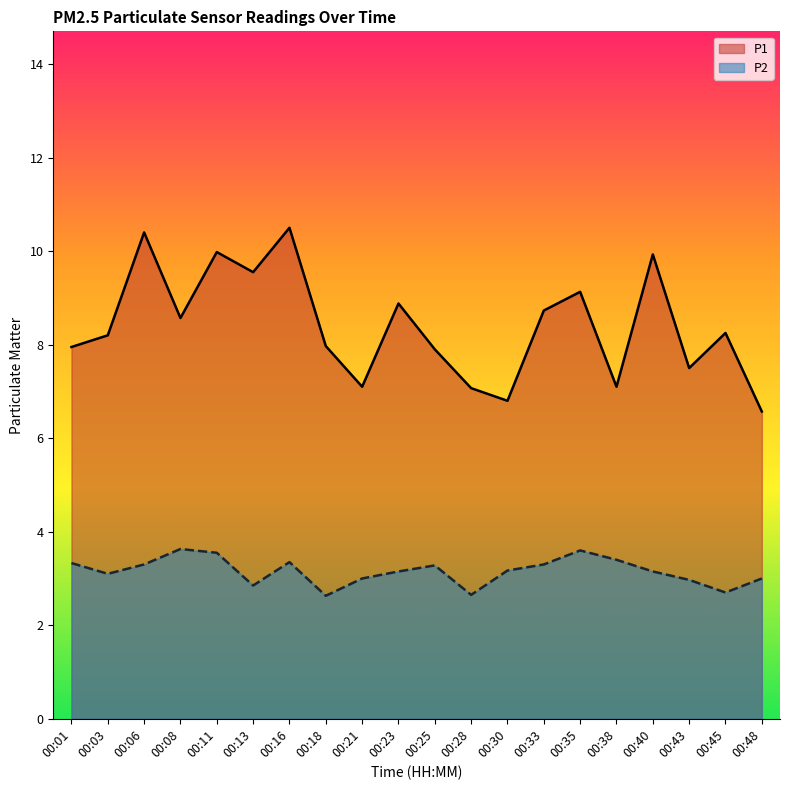

At which label does P1 reach its peak?

00:16